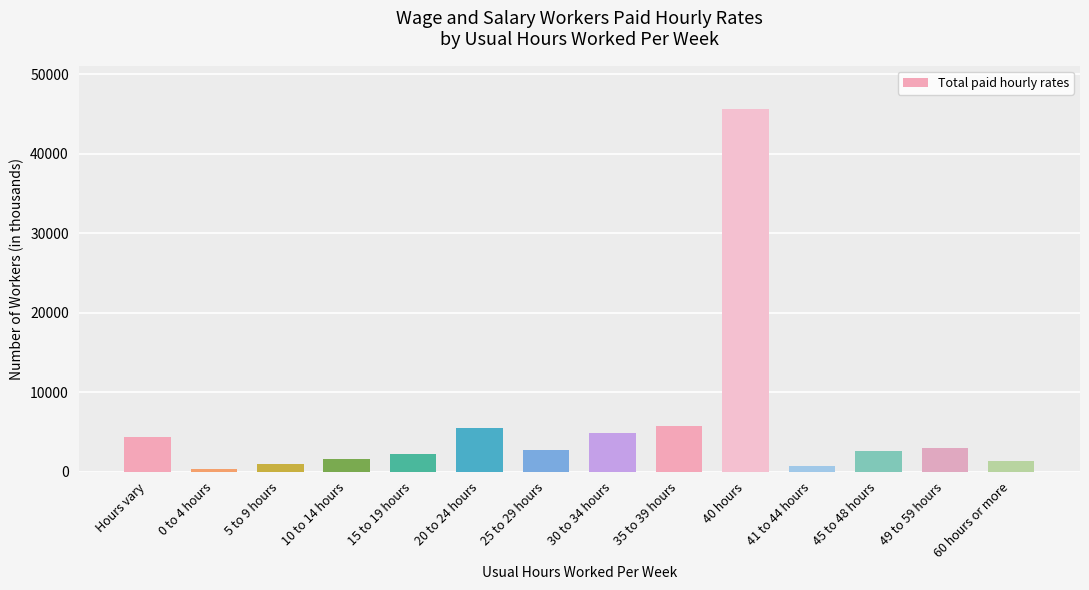

What is the minimum value shown in the chart?

394